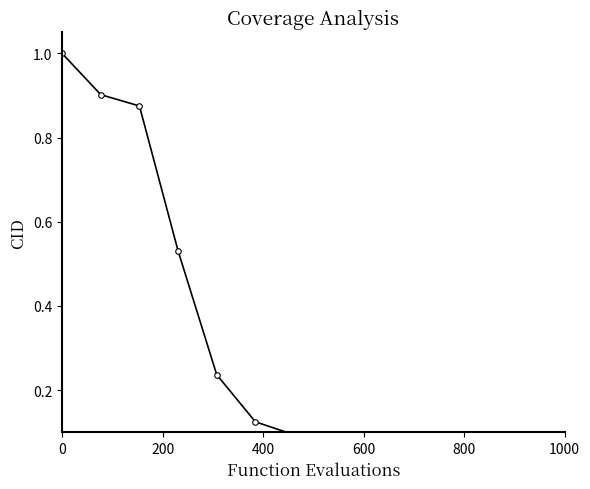

What is the greatest value displayed?

1.0